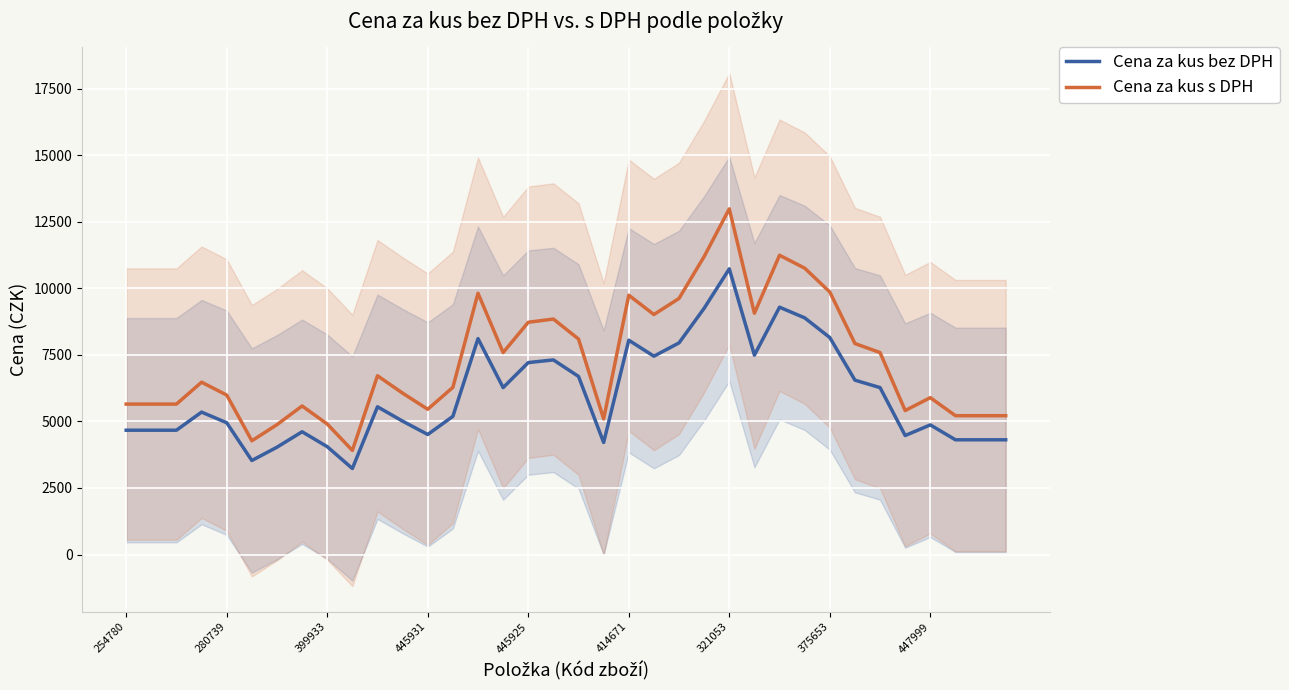

True or false: Cena za kus bez DPH and Cena za kus s DPH intersect in this chart.

False